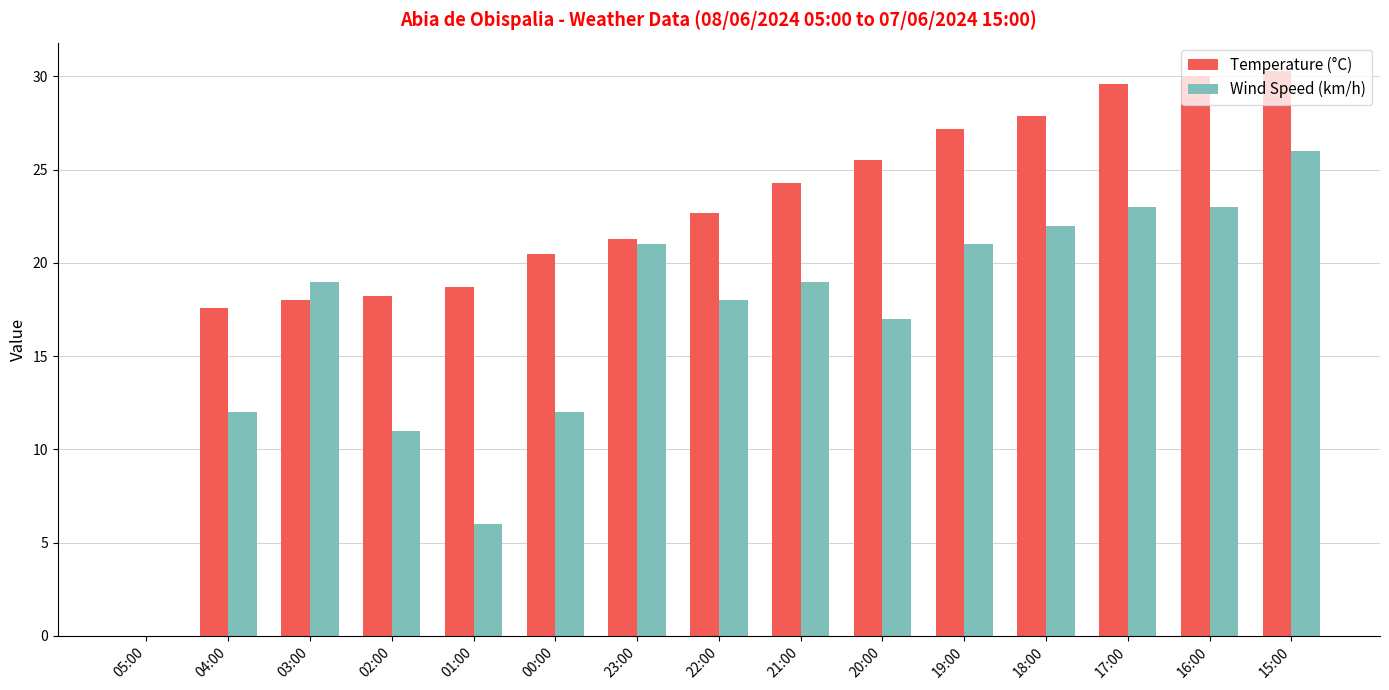

Which series has the largest range (max minus min)?

Temperature (°C)